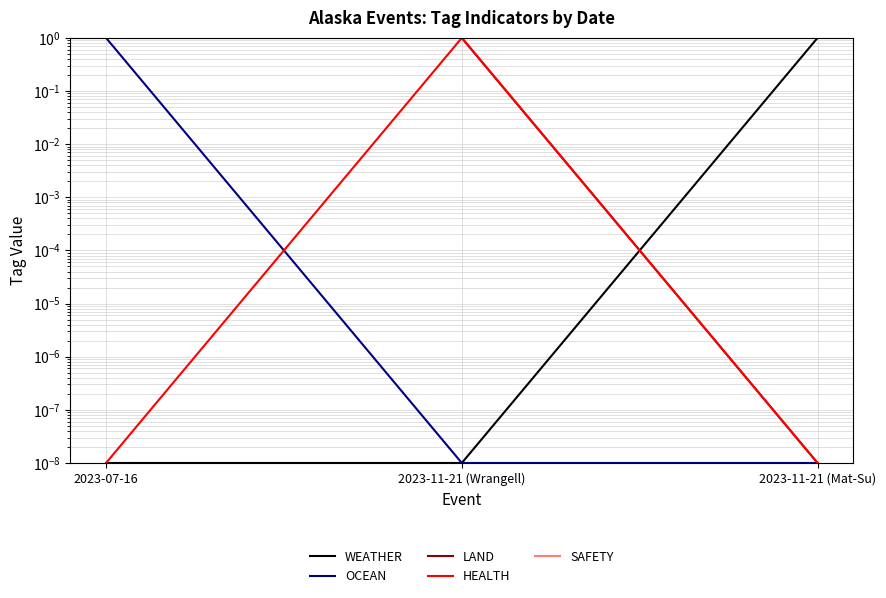

Reading right to left, list all the values displayed in this chart.

WEATHER: 2023-11-21 (Mat-Su)=1.0	2023-11-21 (Wrangell)=0.0	2023-07-16=0.0
OCEAN: 2023-11-21 (Mat-Su)=0.0	2023-11-21 (Wrangell)=0.0	2023-07-16=1.0
LAND: 2023-11-21 (Mat-Su)=0.0	2023-11-21 (Wrangell)=1.0	2023-07-16=1.0
HEALTH: 2023-11-21 (Mat-Su)=0.0	2023-11-21 (Wrangell)=1.0	2023-07-16=0.0
SAFETY: 2023-11-21 (Mat-Su)=1.0	2023-11-21 (Wrangell)=1.0	2023-07-16=1.0